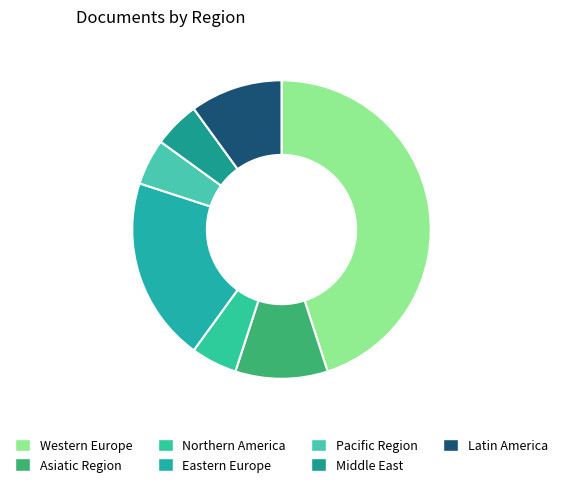

Does any single category account for the majority?

No